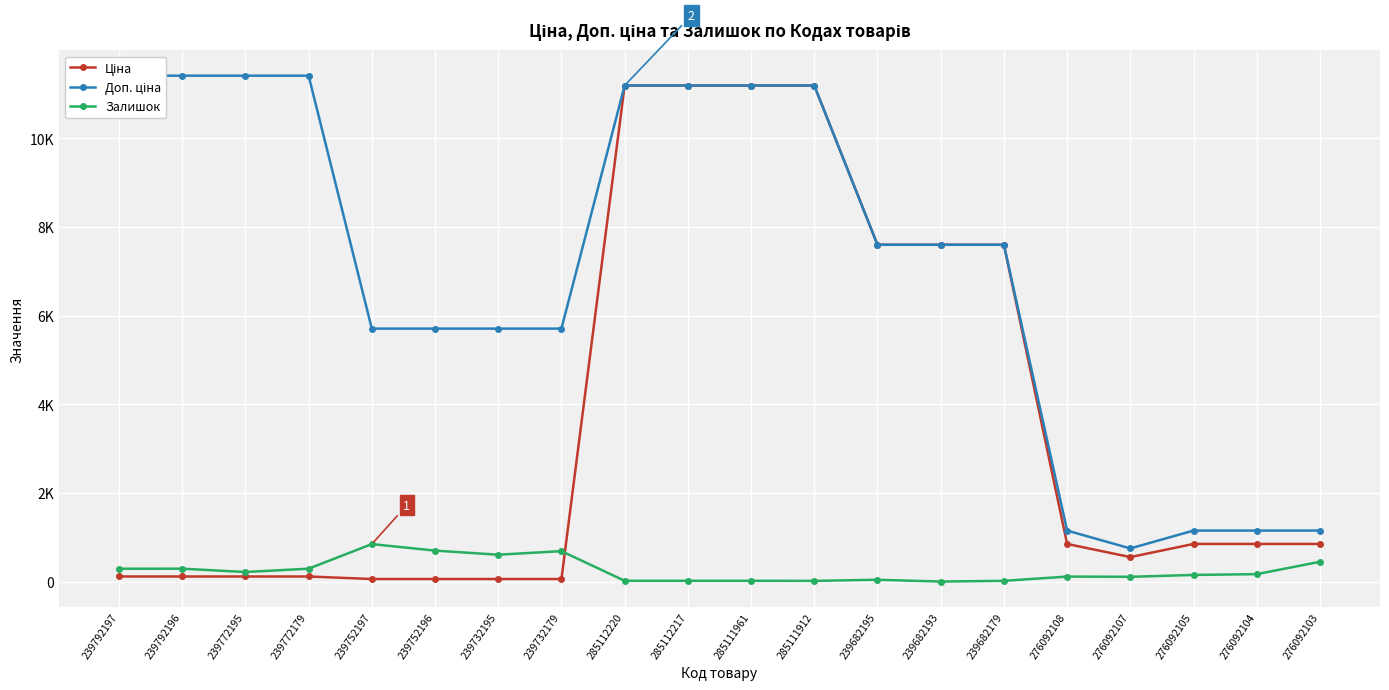

How many interior local valleys does the Ціна series have?

1